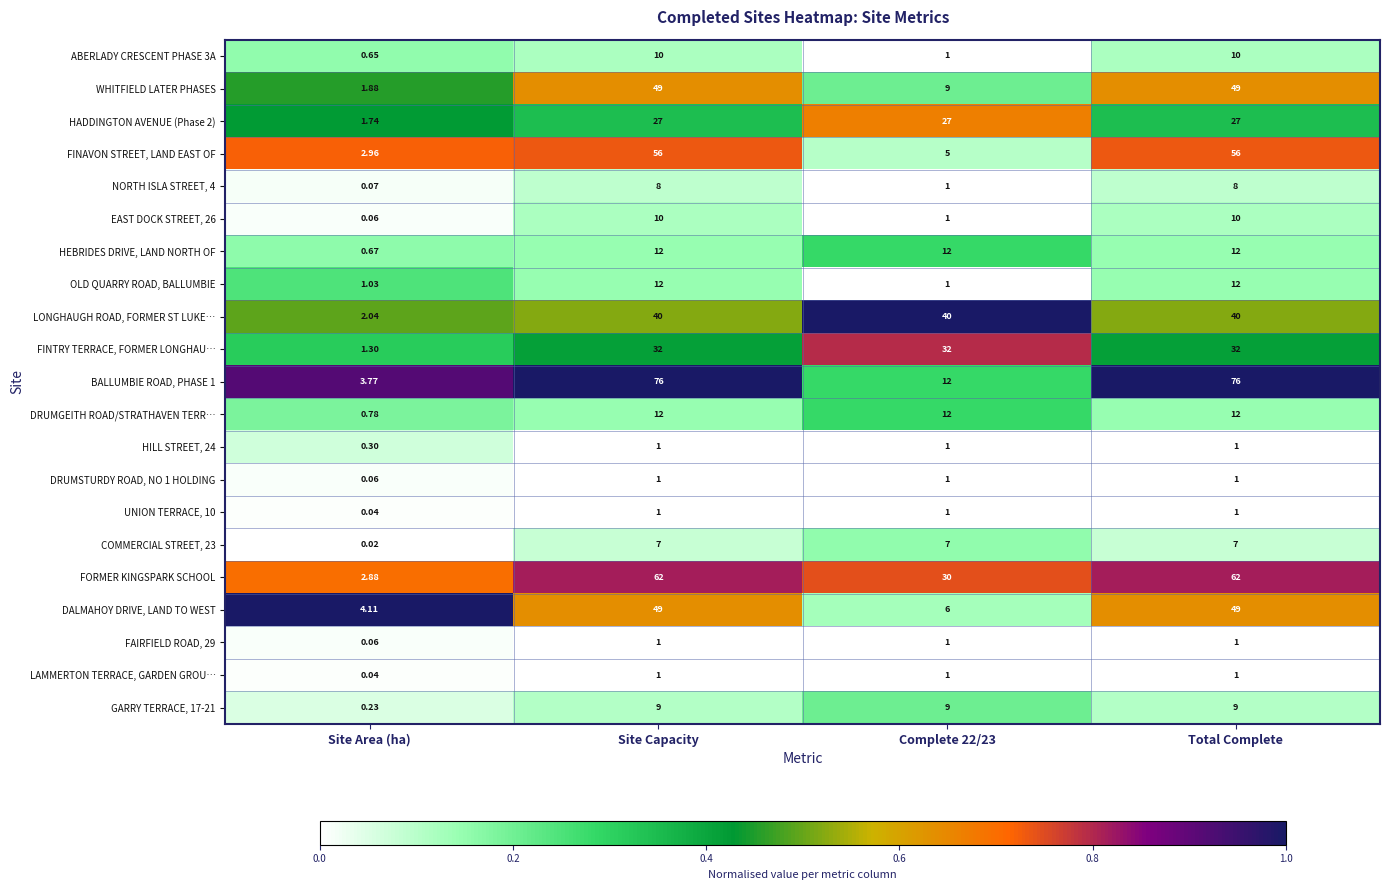

Which series changed the most between Site Area (ha) and Complete 22/23?

LONGHAUGH ROAD, FORMER ST LUKE…